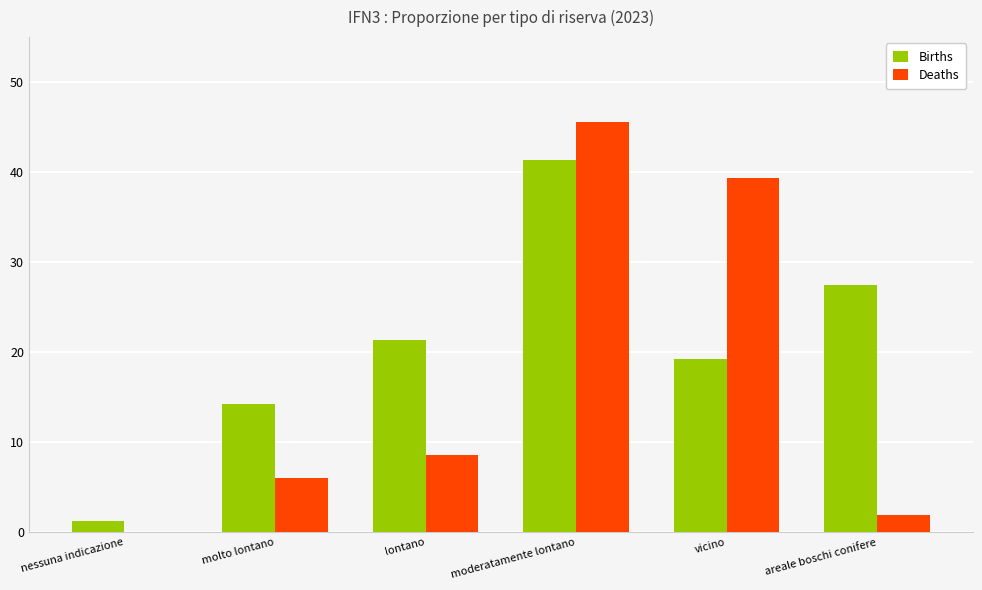

True or false: Deaths has a value of 0.0 at nessuna indicazione.

True